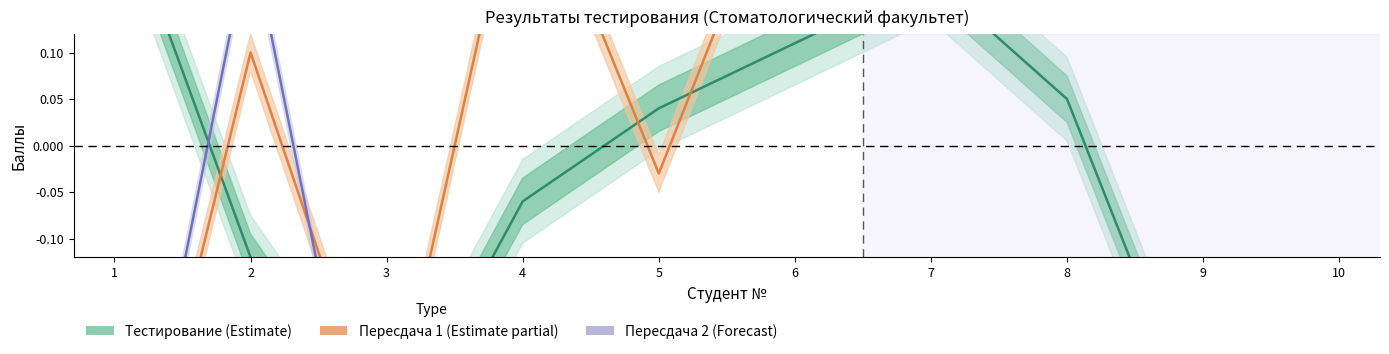

Rank the series by their average value, from lowest to highest.

Пересдача 2 (Forecast), Тестирование (Estimate), Пересдача 1 (Estimate partial)